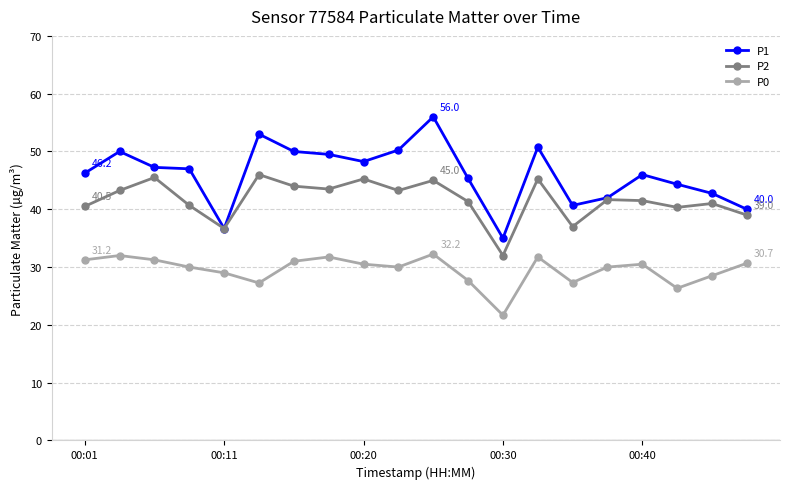

List the series in order of their peak value, lowest first.

P0, P2, P1